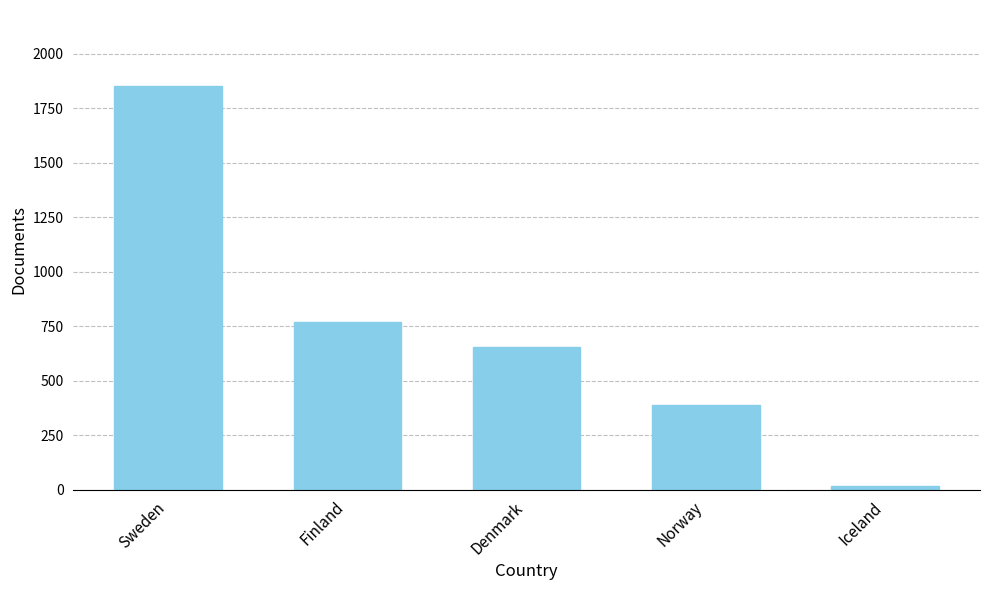

Is it true that the value at Denmark is 1105?

False